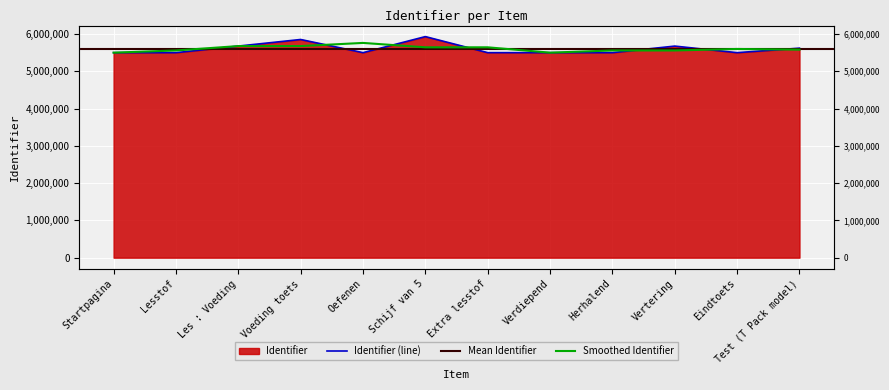

What is the label of the 10th point from the right?

Les : Voeding